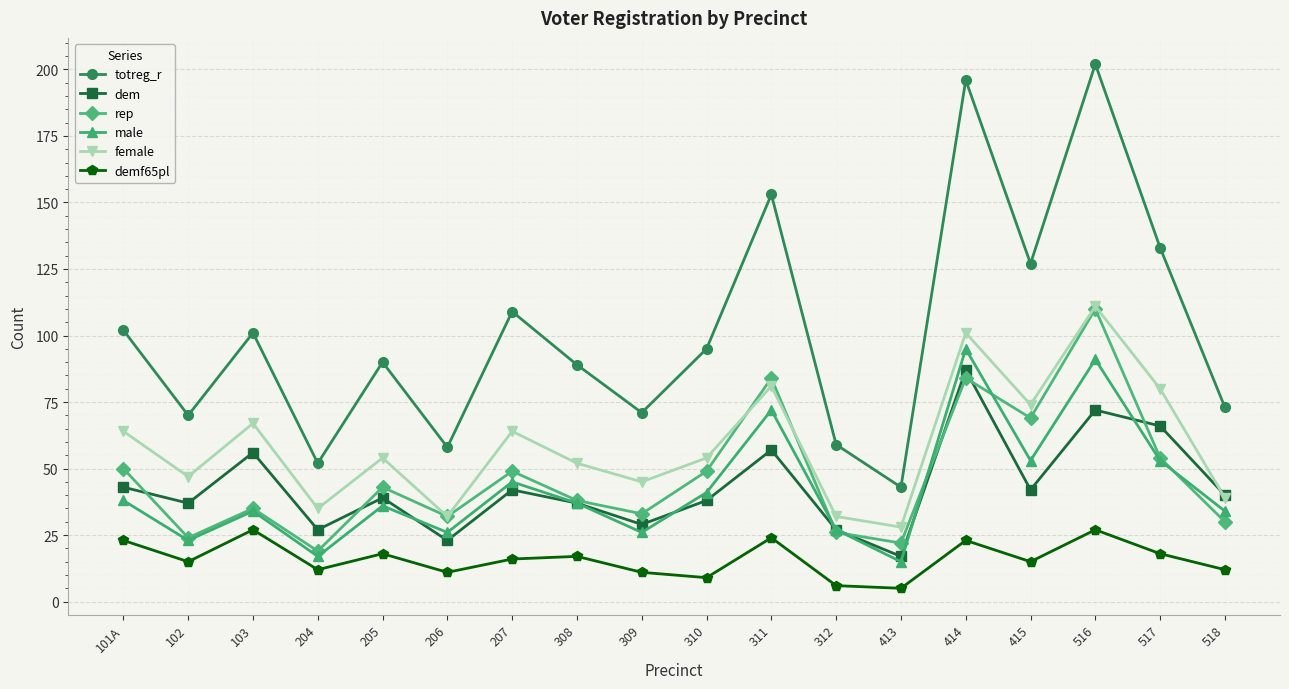

The demf65pl series shows 30 at 517. True or false?

False